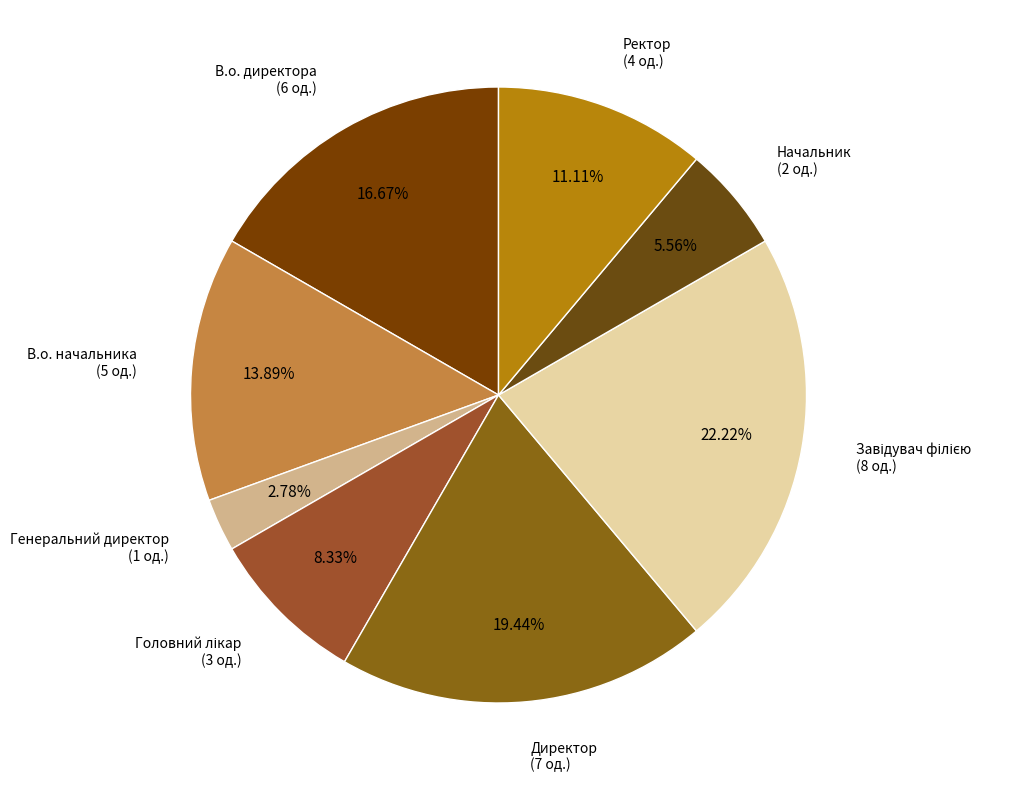

Which slice is the smallest?

Генеральний директор